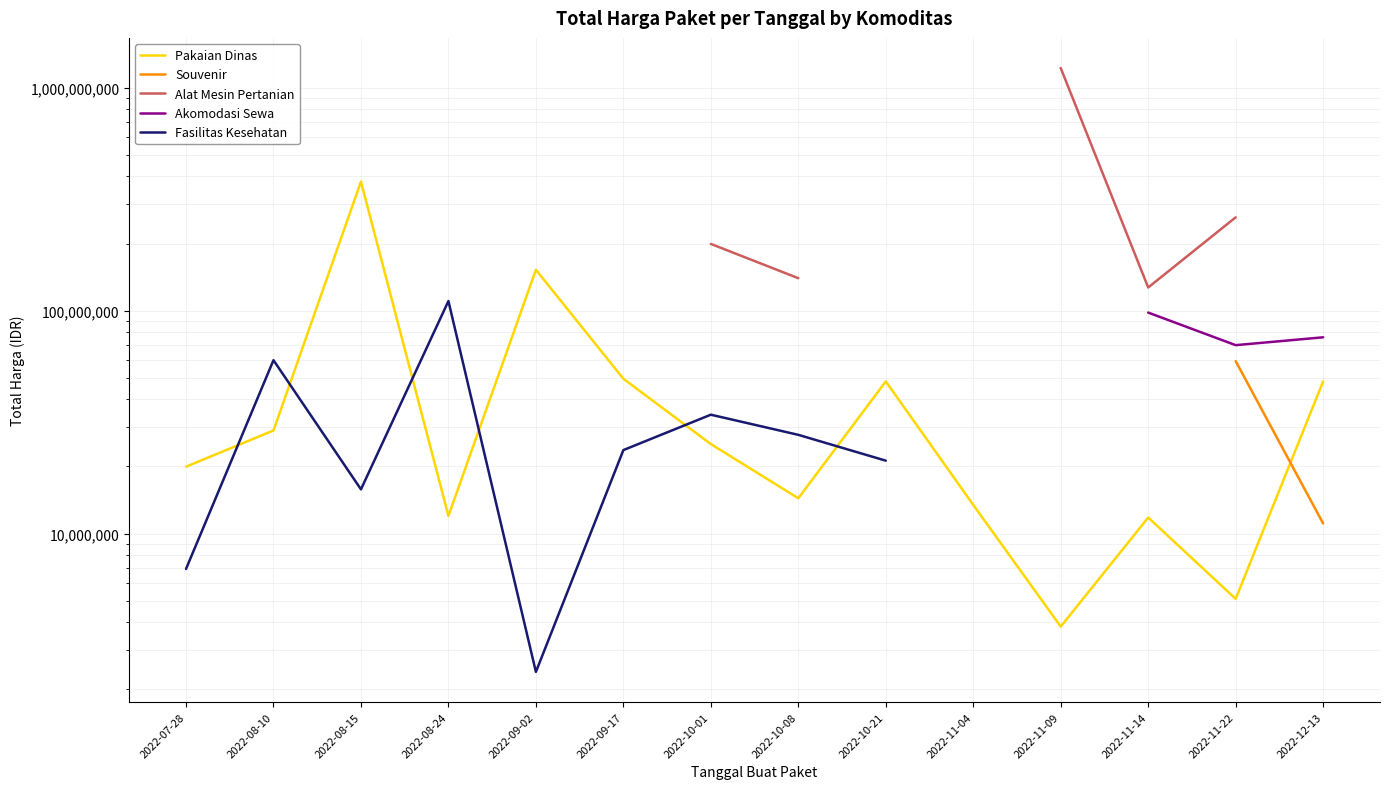

How many interior local peaks does the Pakaian Dinas series have?

4